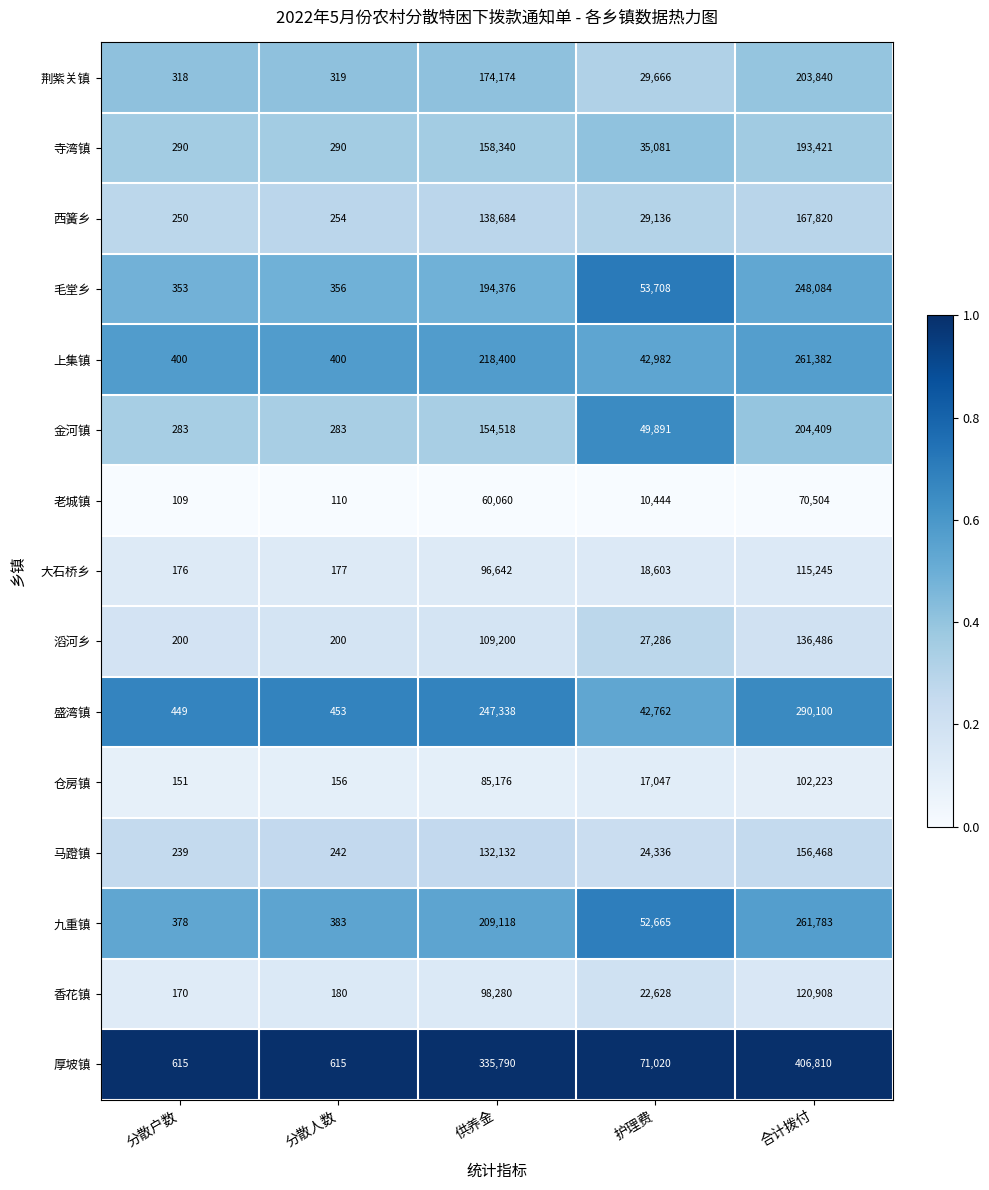

Which category has the lowest value across all series?

分散户数